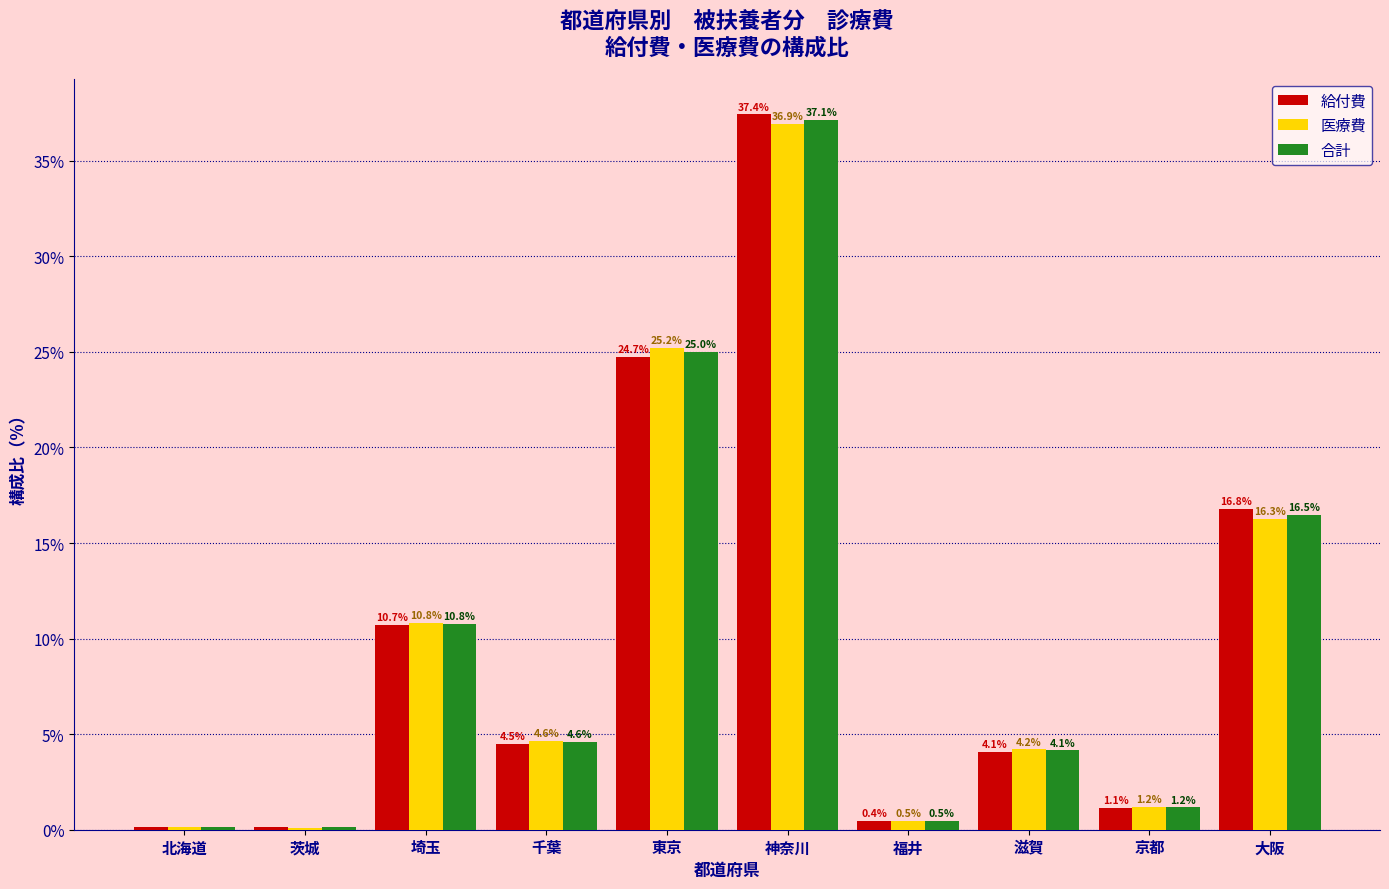

Is the value of 給付費 at 滋賀 greater than the value of 医療費 at 大阪?

No